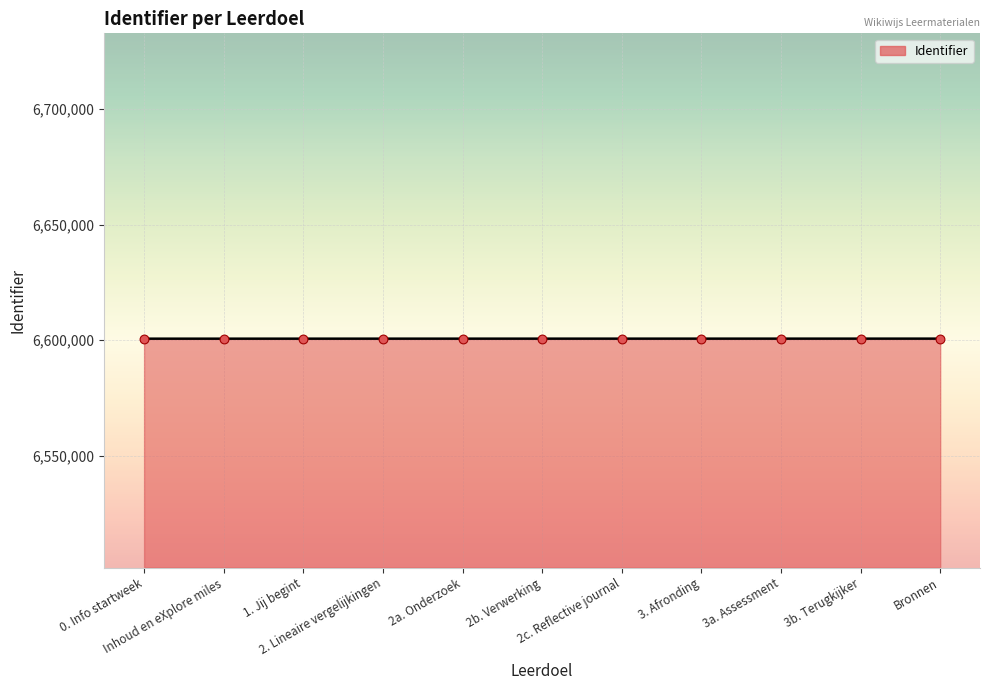

What is the minimum value shown in the chart?

6600673